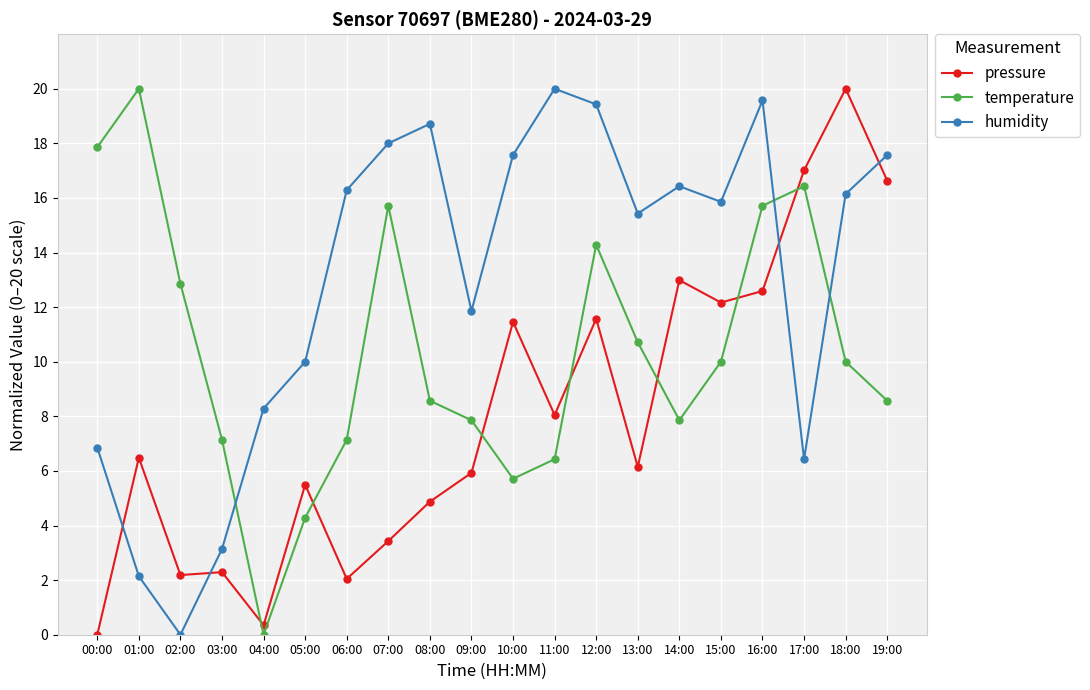

What is the difference between the second highest and minimum values in the pressure series?

17.0